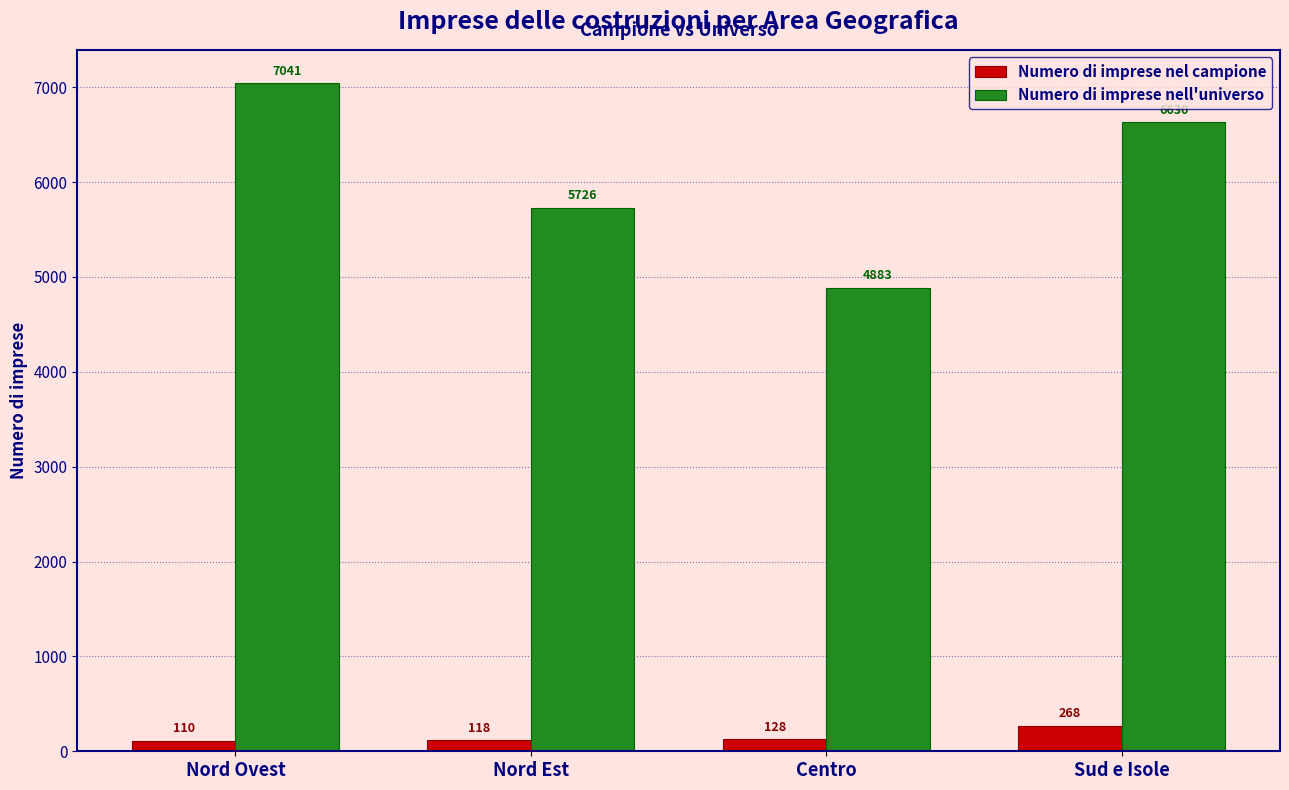

What is the label of the 2nd bar from the left?

Nord Est